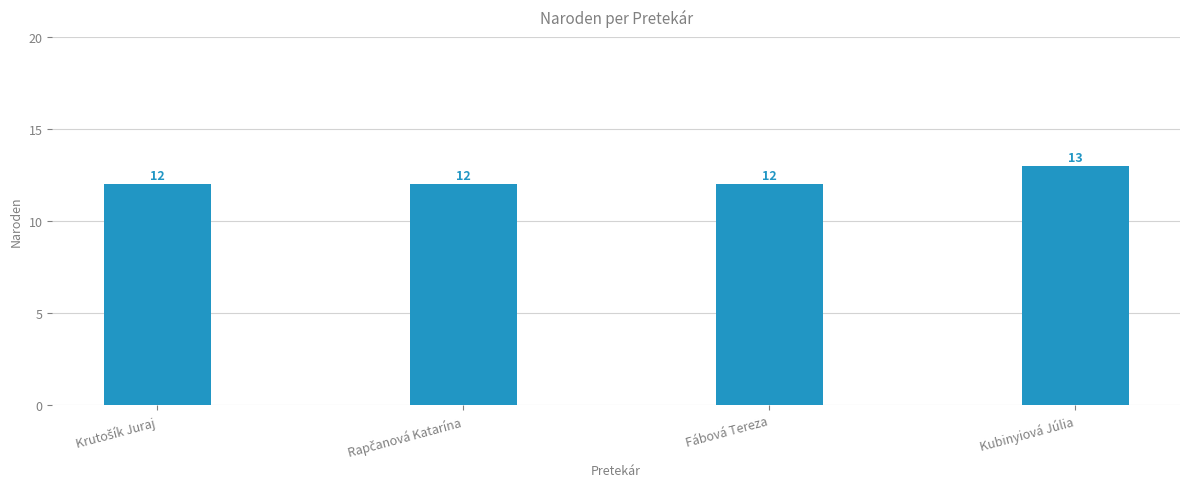

What value does the data have at Kubinyiová Júlia?

13